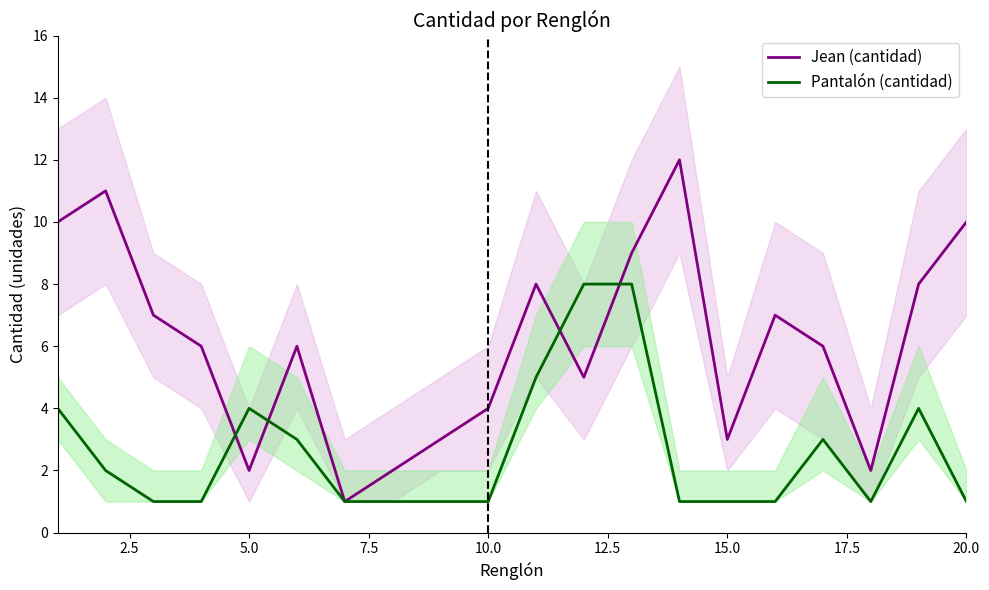

How many interior local valleys does the Jean (cantidad) series have?

5